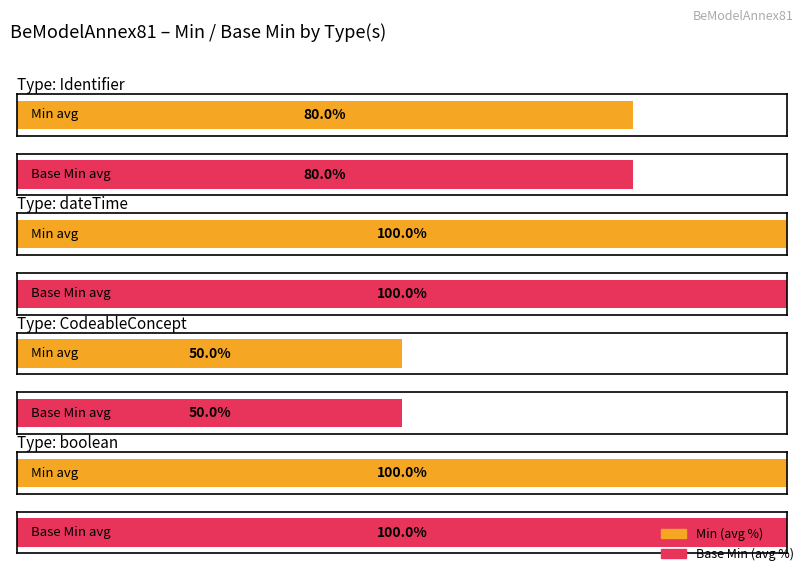

List the series in order of their peak value, lowest first.

Min, Base Min